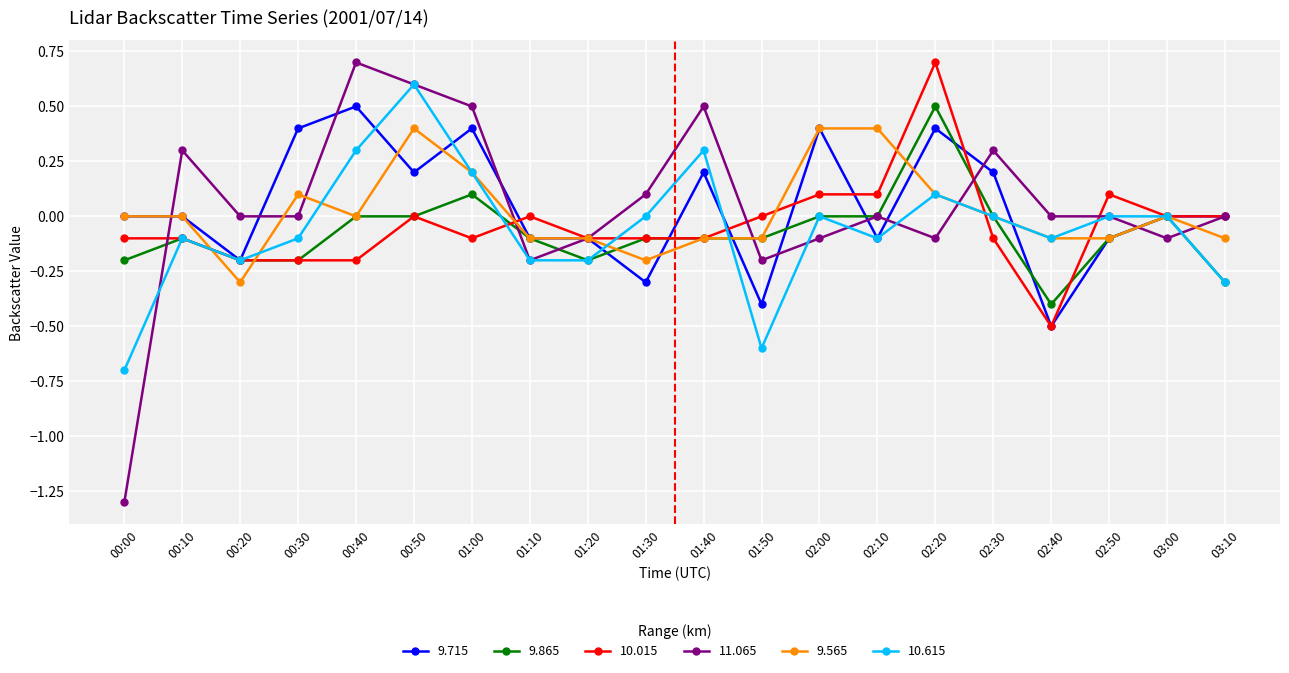

Which series ends up on top after the final intersection of 9.565 and 10.015?

10.015